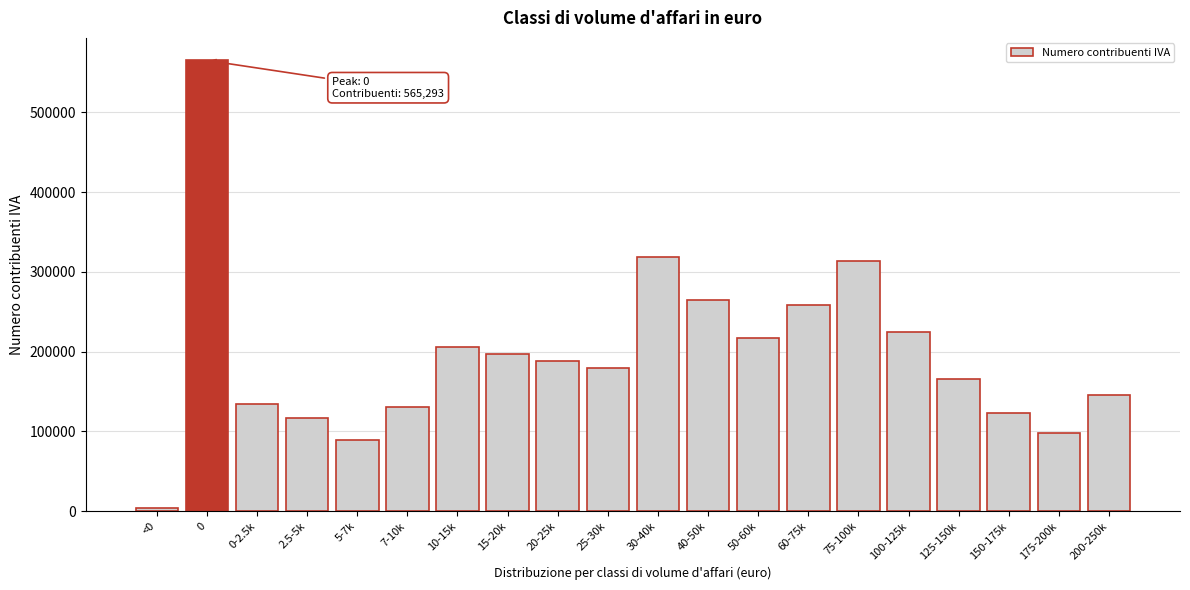

Reading left to right, extract all data points from this chart.

3359	565293	133953	116373	89149	131234	206329	196634	187956	179011	319372	264951	216717	258008	314293	224784	165354	123608	98048	145815